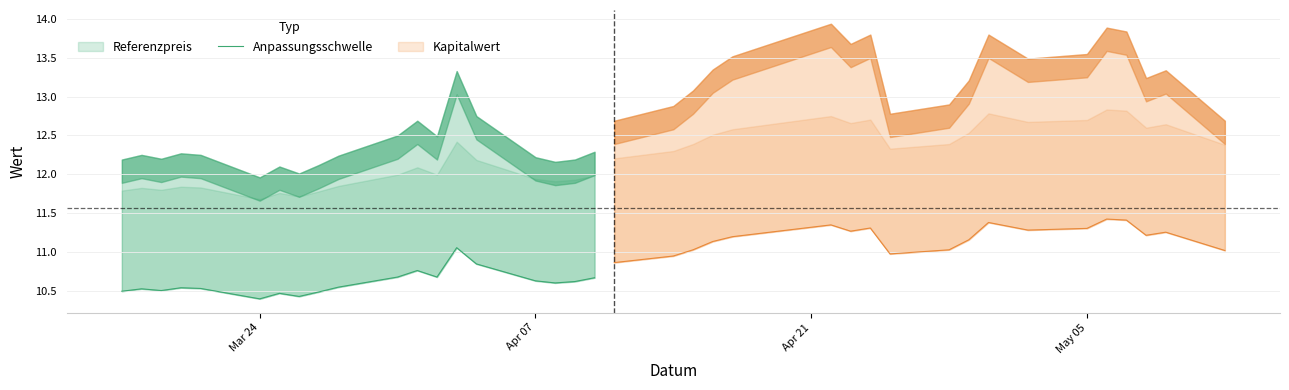

What is the smallest value displayed?

10.4